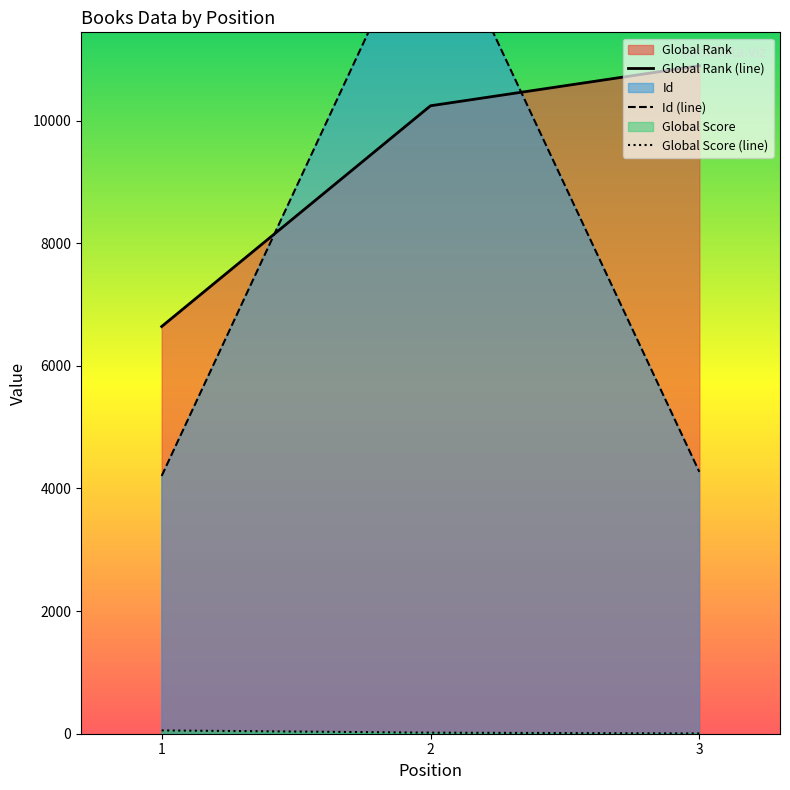

Does the chart have visible grid lines?

No